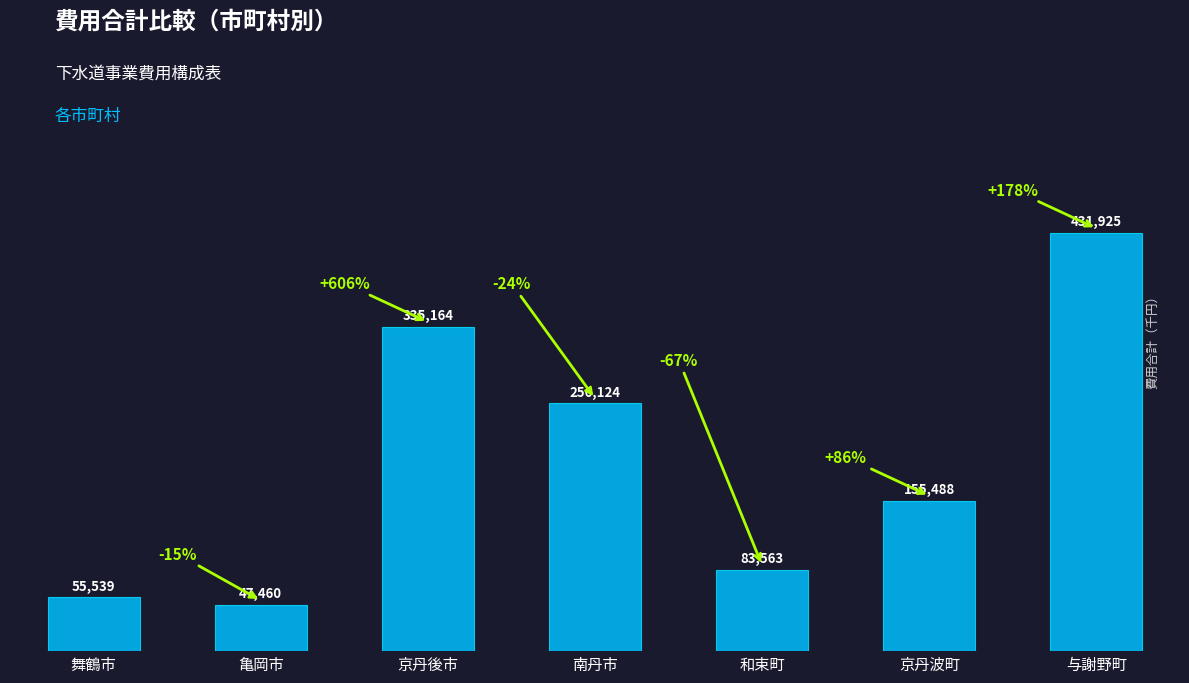

What is the change in value from 京丹後市 to 与謝野町?

+96761